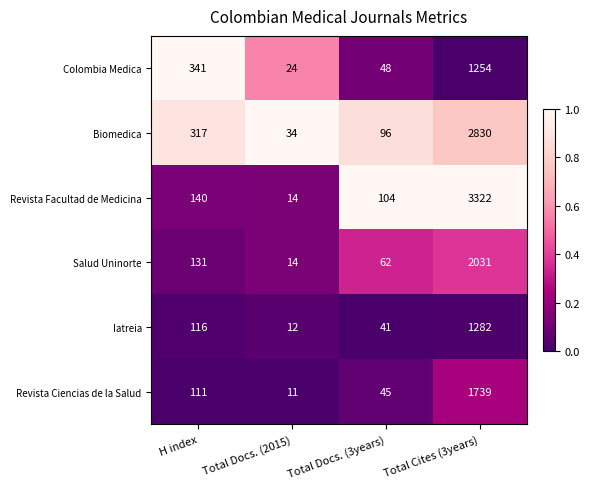

Reading left to right, extract all data points from this chart.

Colombia Medica: H index=341	Total Docs. (2015)=24	Total Docs. (3years)=48	Total Cites (3years)=1254
Biomedica: H index=317	Total Docs. (2015)=34	Total Docs. (3years)=96	Total Cites (3years)=2830
Revista Facultad de Medicina: H index=140	Total Docs. (2015)=14	Total Docs. (3years)=104	Total Cites (3years)=3322
Salud Uninorte: H index=131	Total Docs. (2015)=14	Total Docs. (3years)=62	Total Cites (3years)=2031
Iatreia: H index=116	Total Docs. (2015)=12	Total Docs. (3years)=41	Total Cites (3years)=1282
Revista Ciencias de la Salud: H index=111	Total Docs. (2015)=11	Total Docs. (3years)=45	Total Cites (3years)=1739